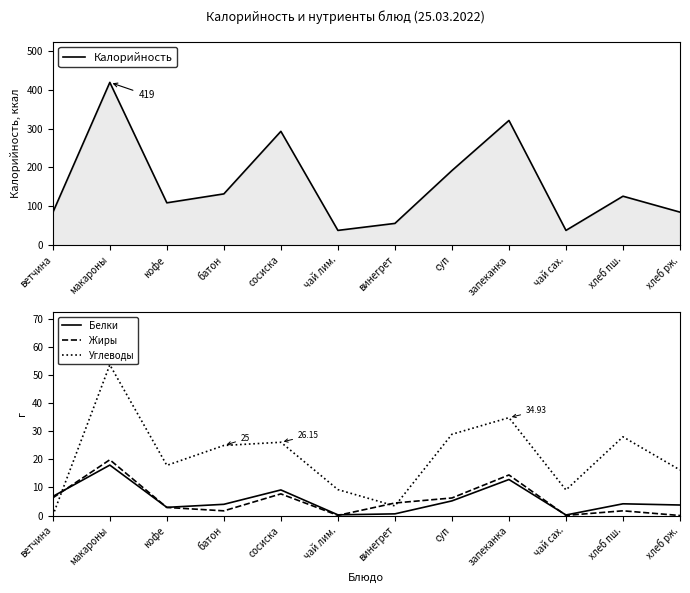

How many interior local peaks does the Углеводы series have?

4